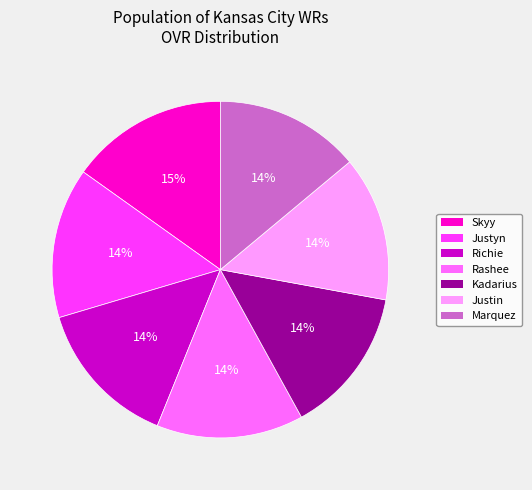

Which slice is the largest?

Skyy